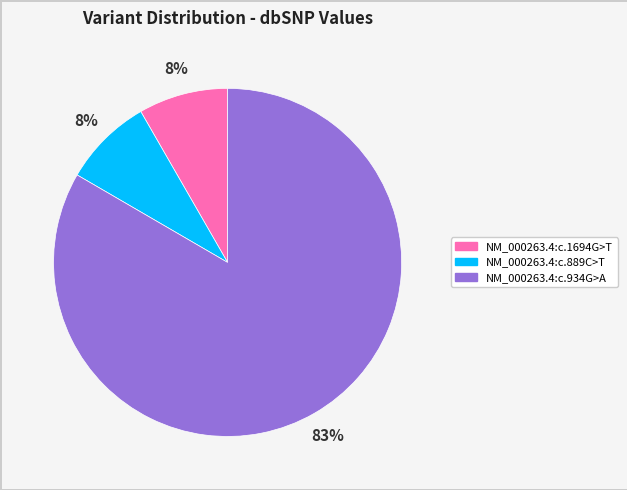

Combined, do NM_000263.4:c.1694G>T and NM_000263.4:c.934G>A account for over 50%?

Yes